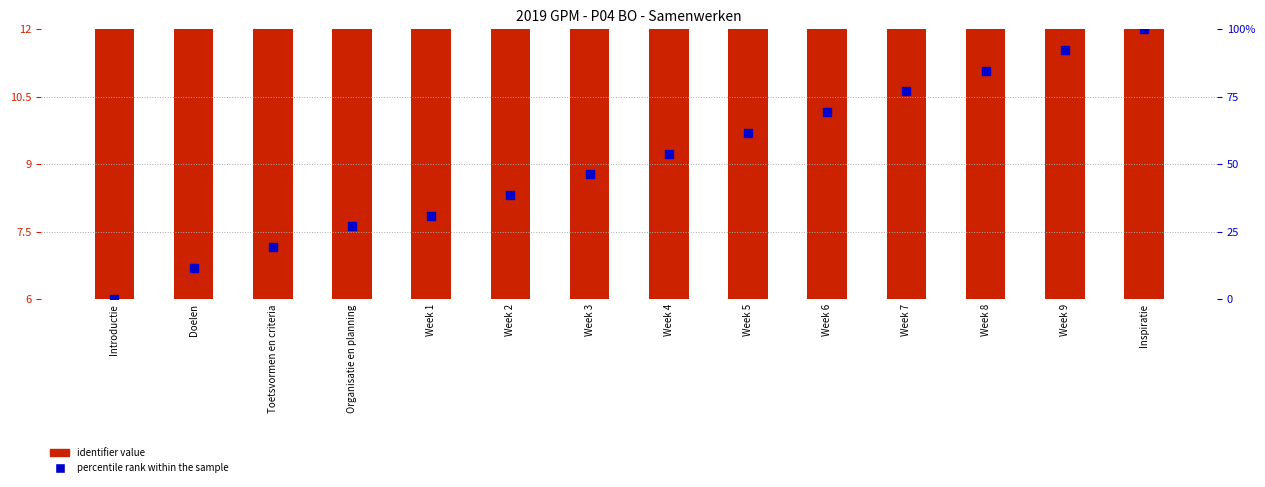

Is the value of percentile rank within the sample at Week 2 greater than the value of identifier value at Week 4?

Yes